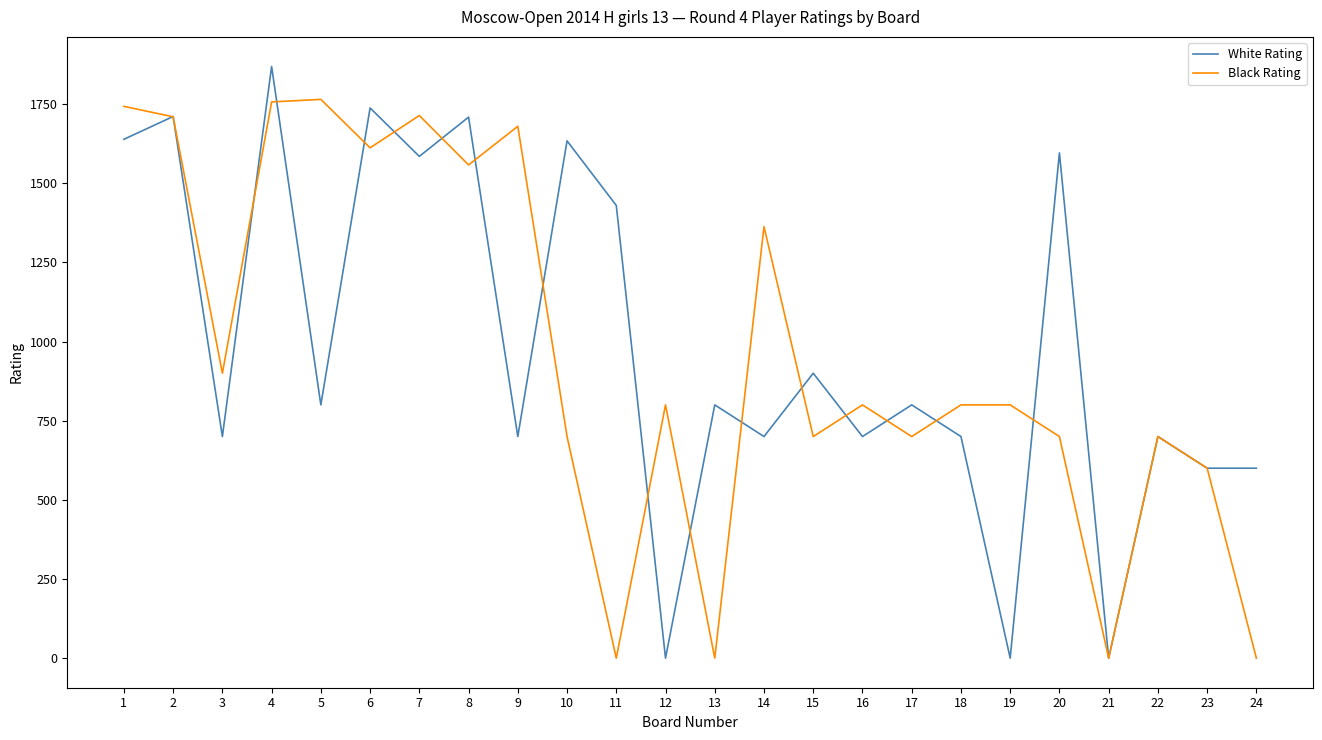

Where is White Rating nearest to the value 934?

15